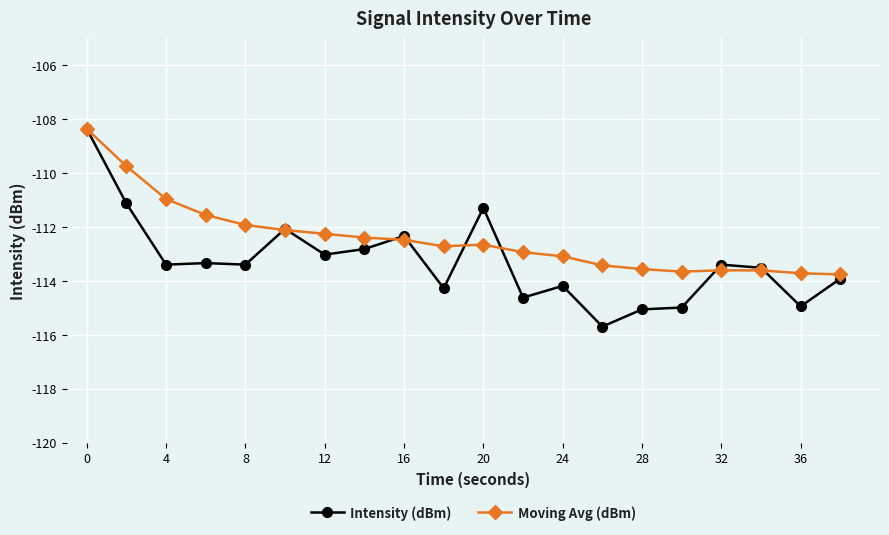

What is the greatest value displayed?

-108.4